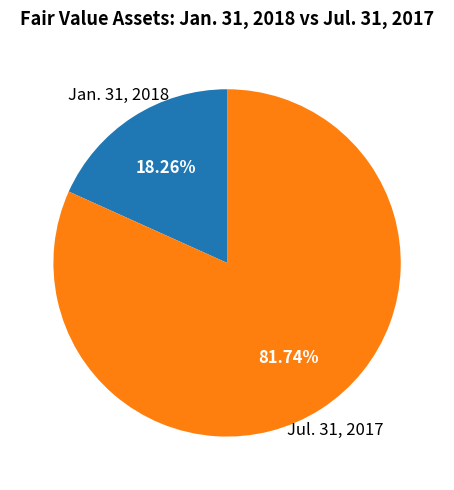

How many slices are in this pie chart?

2